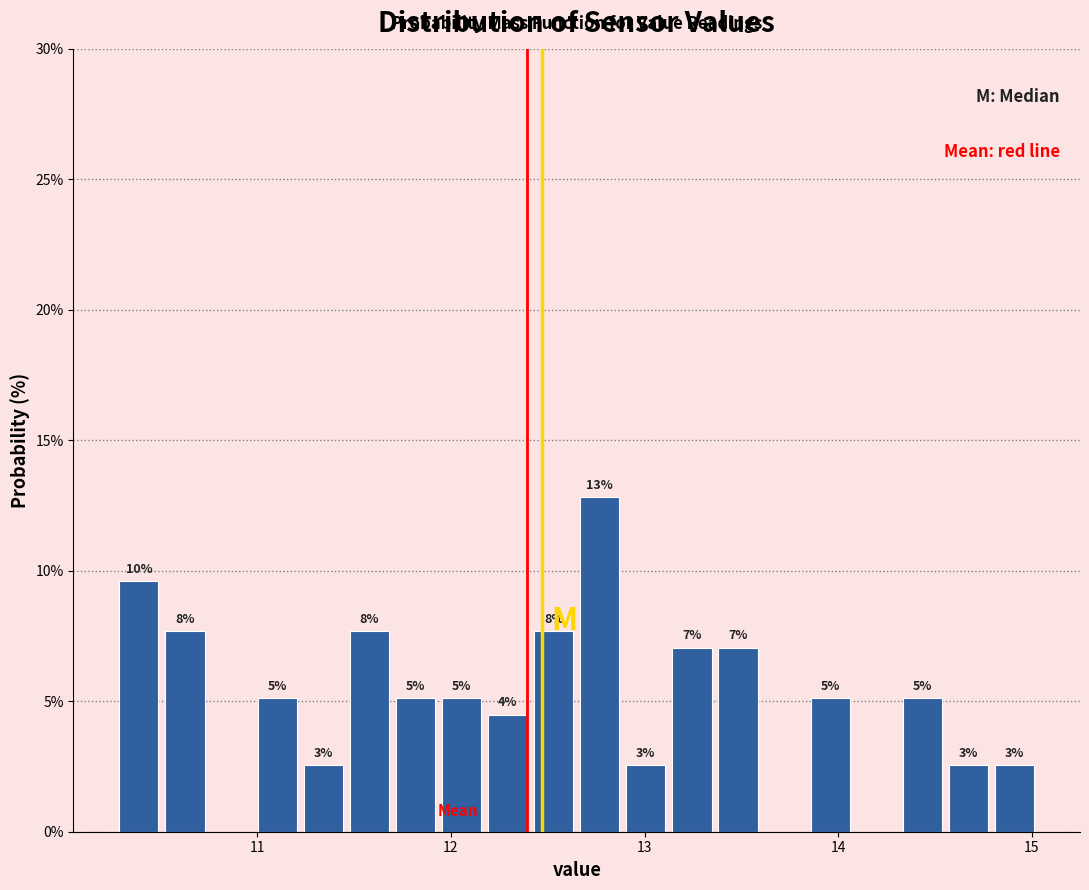

Read against the x-axis, roughly where is the centre of the tallest bar?

12.8